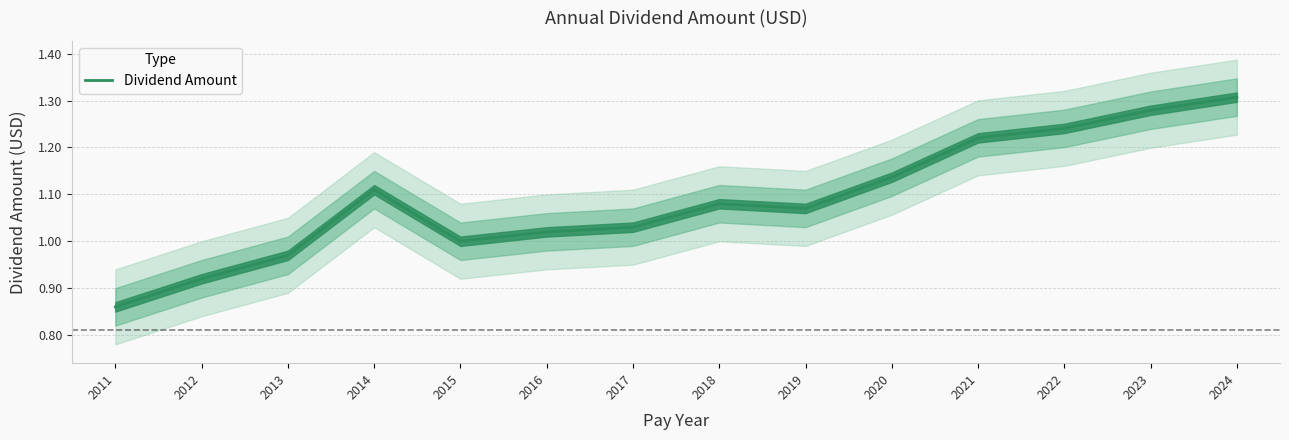

Rank the categories by value from highest to lowest.

2024, 2023, 2022, 2021, 2020, 2014, 2018, 2019, 2017, 2016, 2015, 2013, 2012, 2011